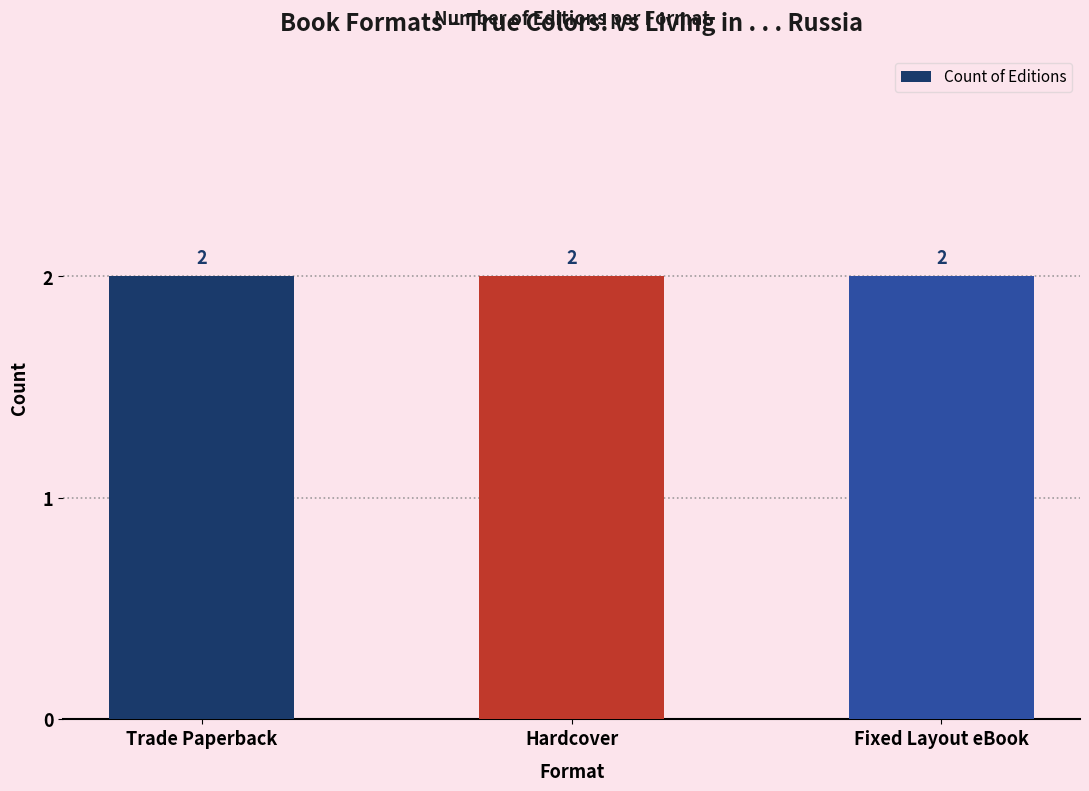

The value at Fixed Layout eBook is 1. True or false?

False